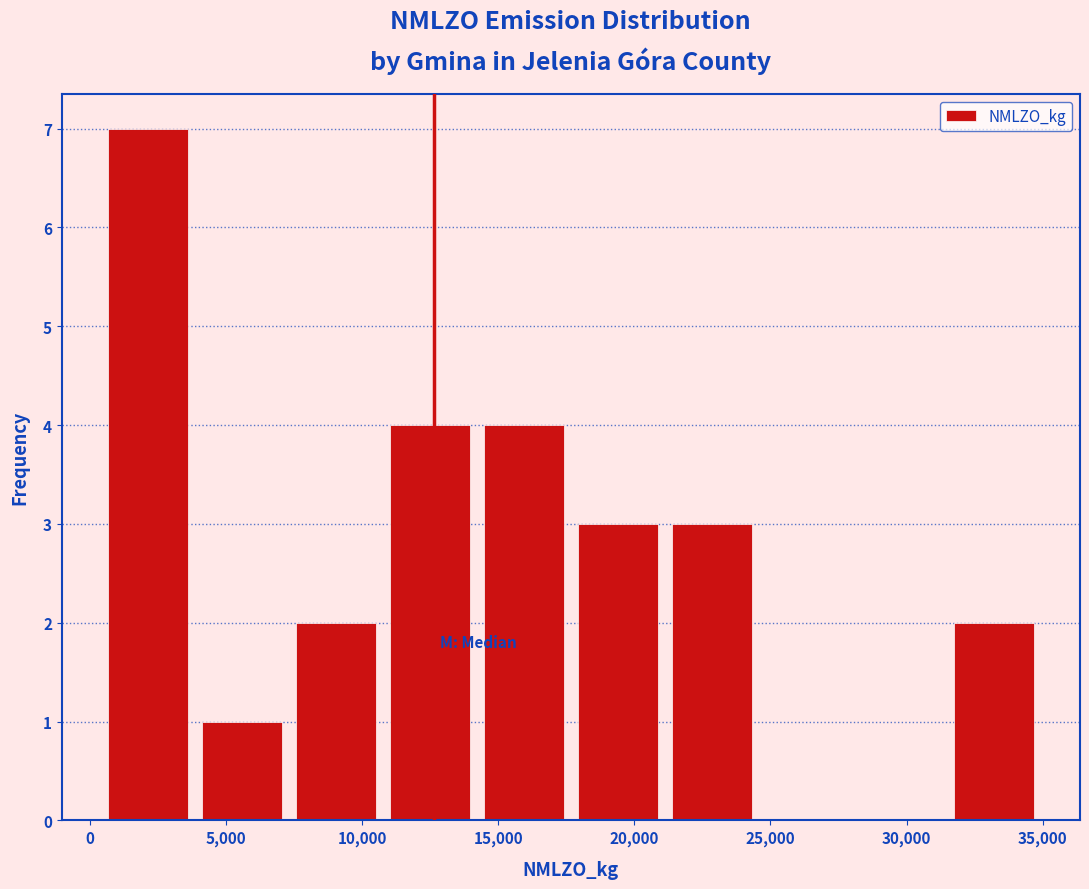

Over which range of the x-axis is the bar tallest?

500 to 4000